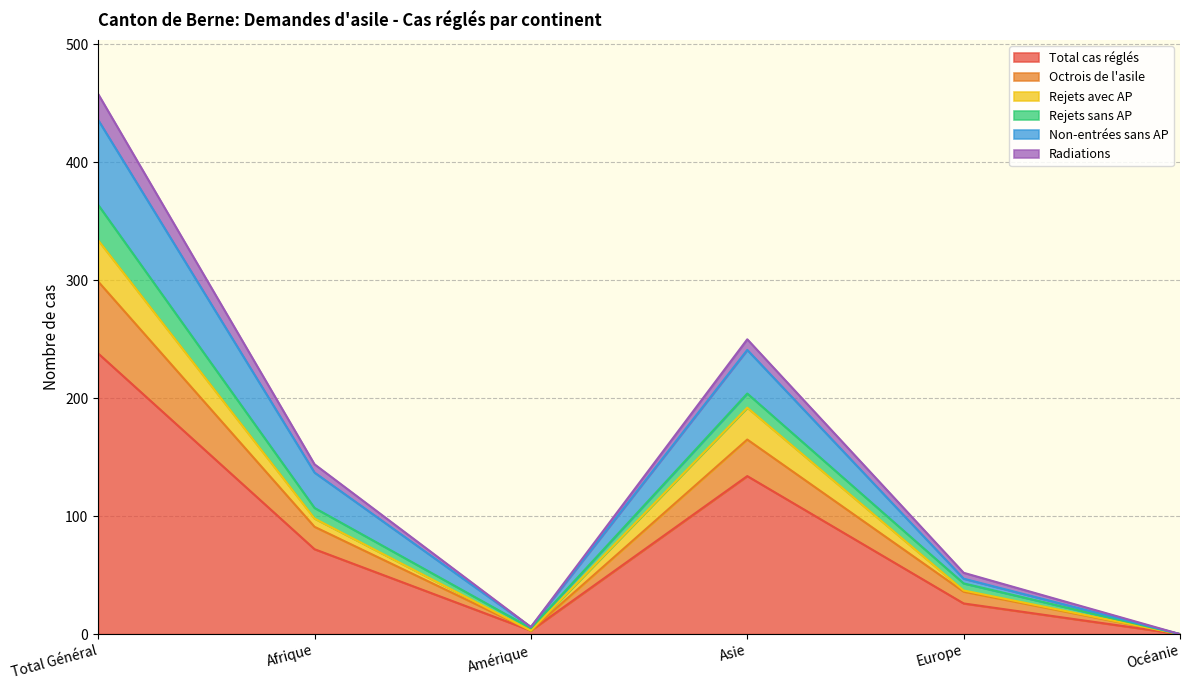

What is the maximum value for Total cas réglés?

238